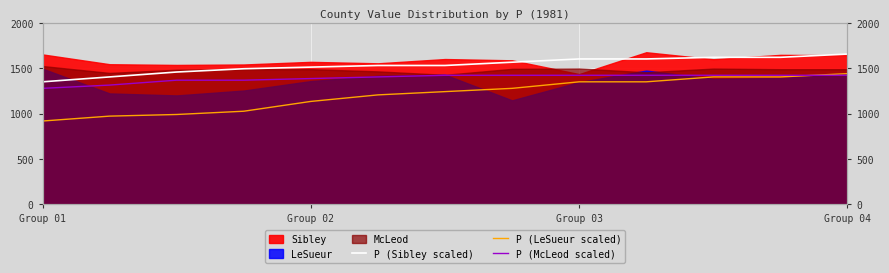

The value of P (LeSueur scaled) at 9 is 1942. True or false?

False